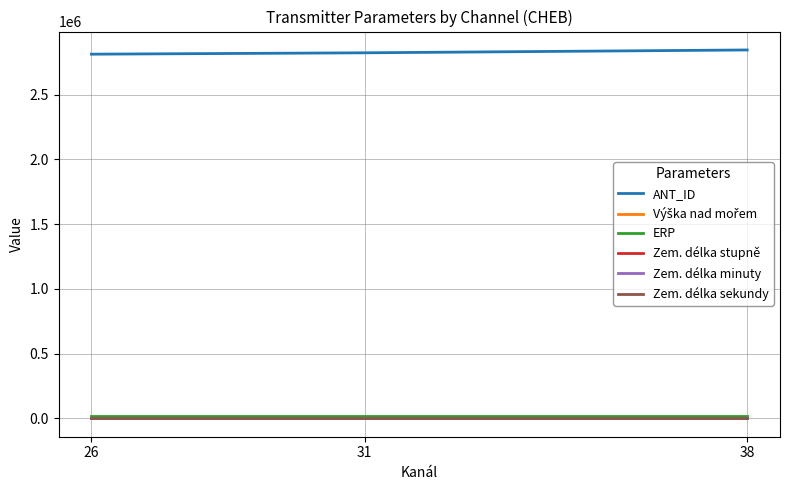

What is the maximum value for ERP?

19952